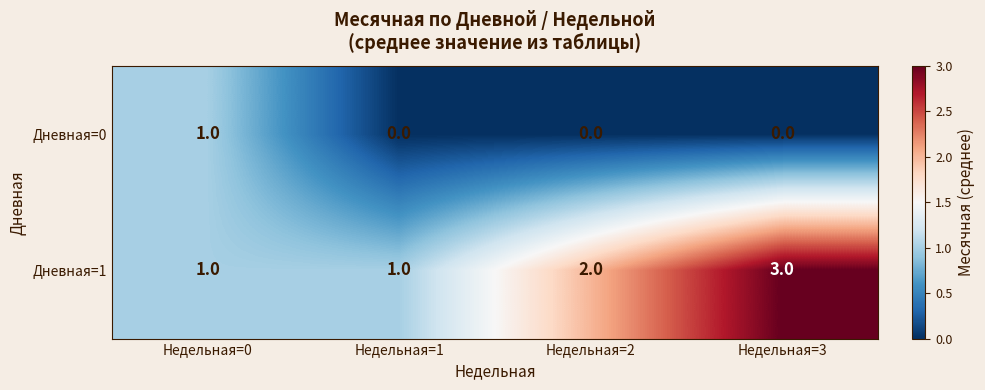

How many Дневная=0 values are between 0 and 1?

4